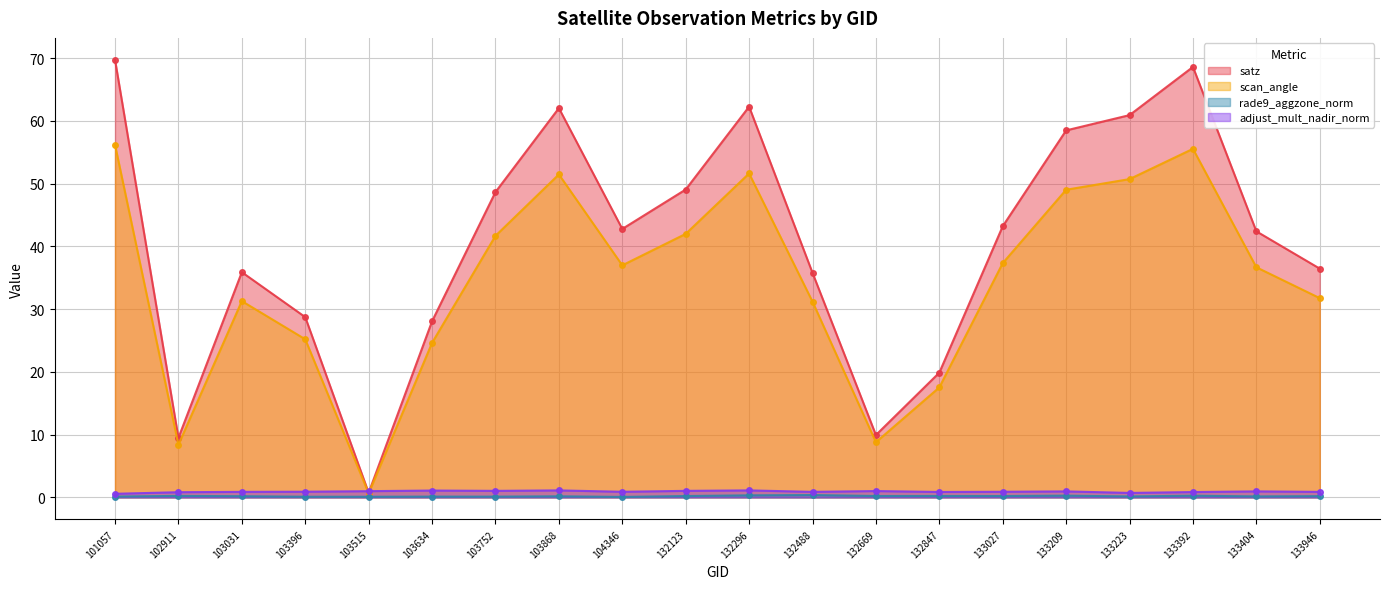

True or false: adjust_mult_nadir_norm has more than 0 points higher than both neighbors.

True